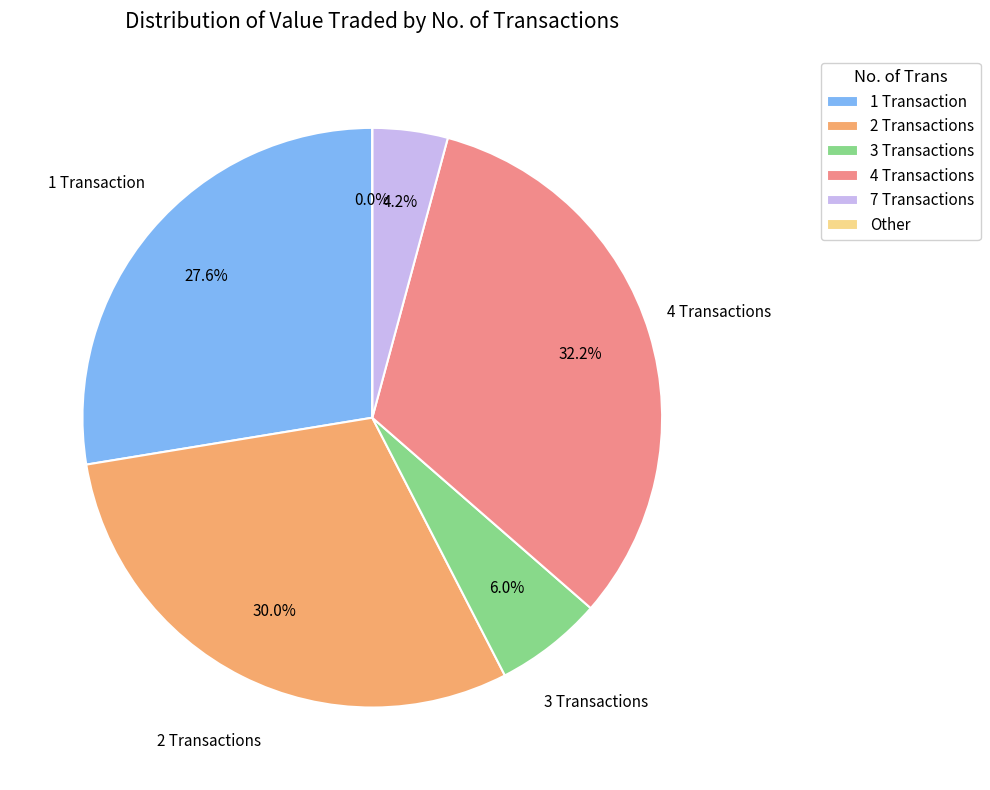

What portion of the pie excludes 20?

100.0%